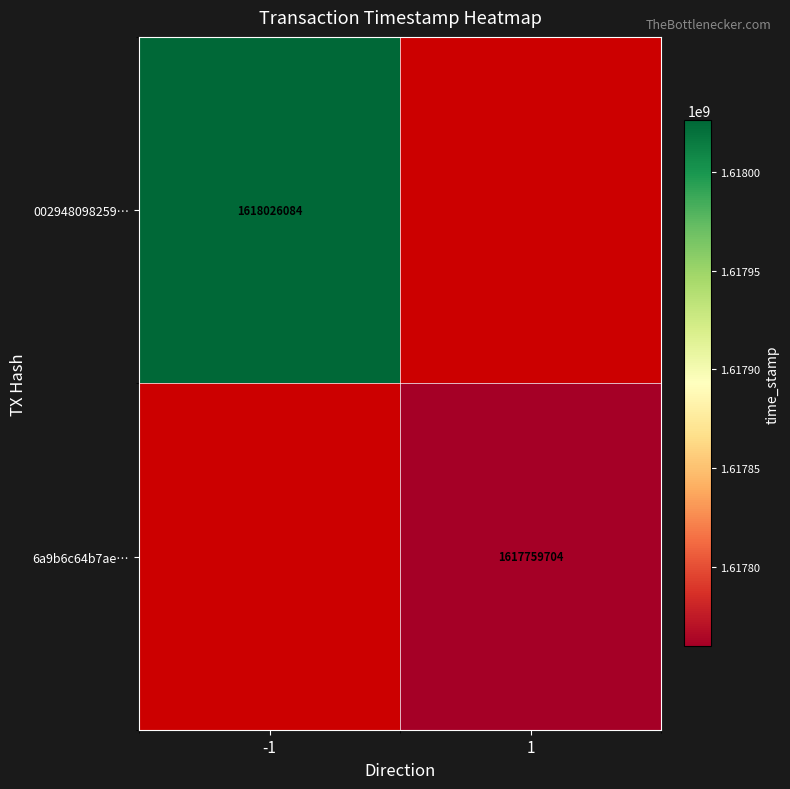

What is the smallest value displayed?

1617759704.0